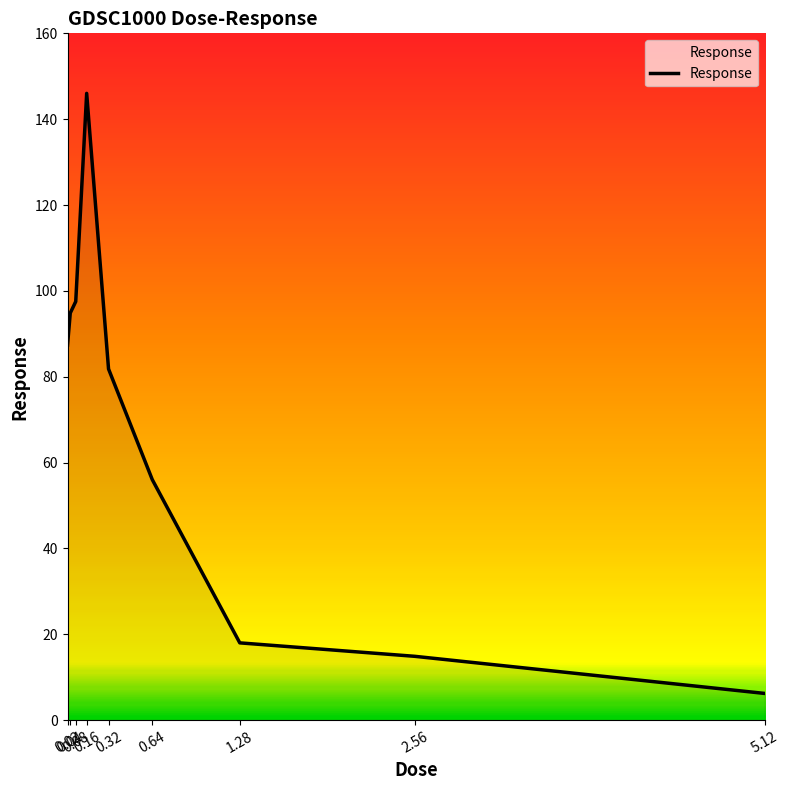

Is it true that the value at 5.12 is 6.2?

True